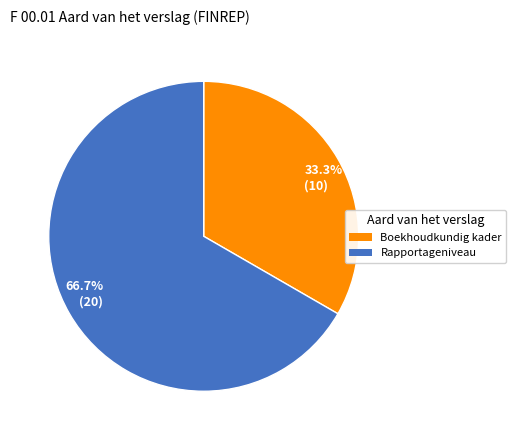

Do 33.3% (10) and 66.7% (20) together represent more than half of the pie?

Yes